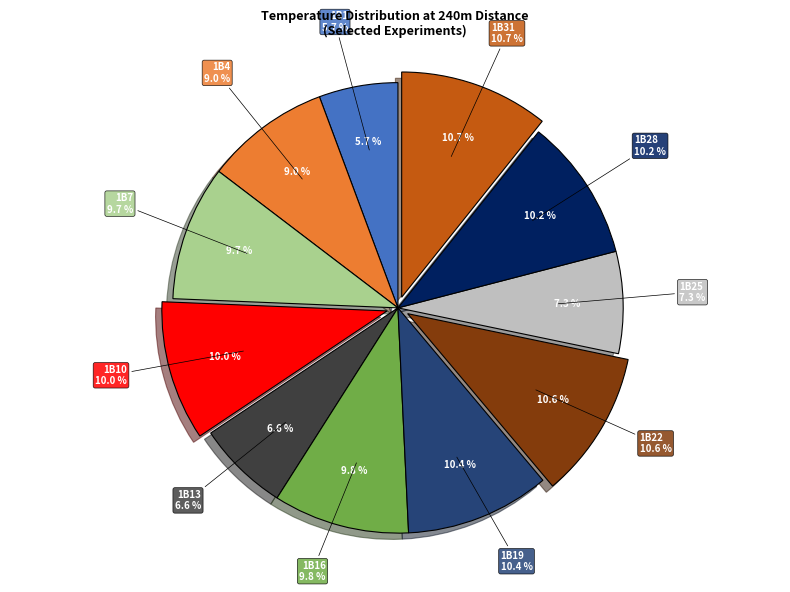

To the nearest percent, what percentage of the pie is 1B19?

10%